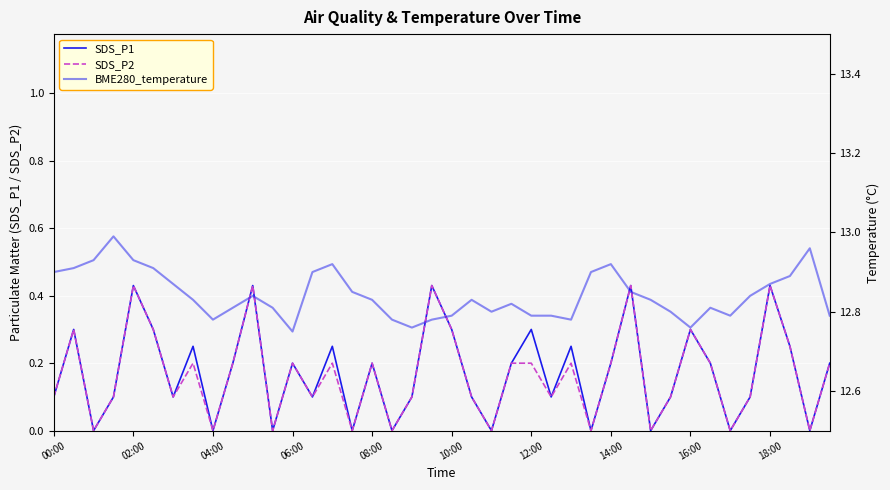

What is the average value of the BME280_temperature series?

12.8